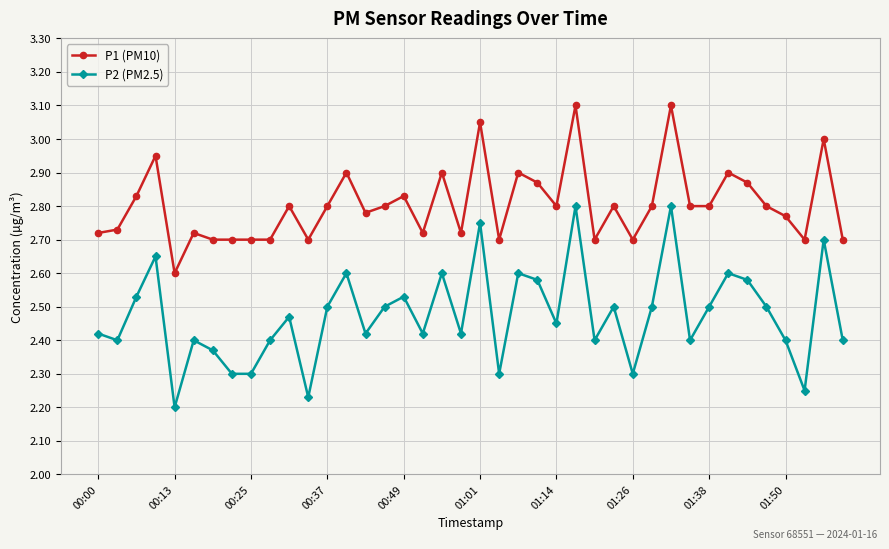

What is the difference between the maximum and second lowest values in the P1 (PM10) series?

0.4